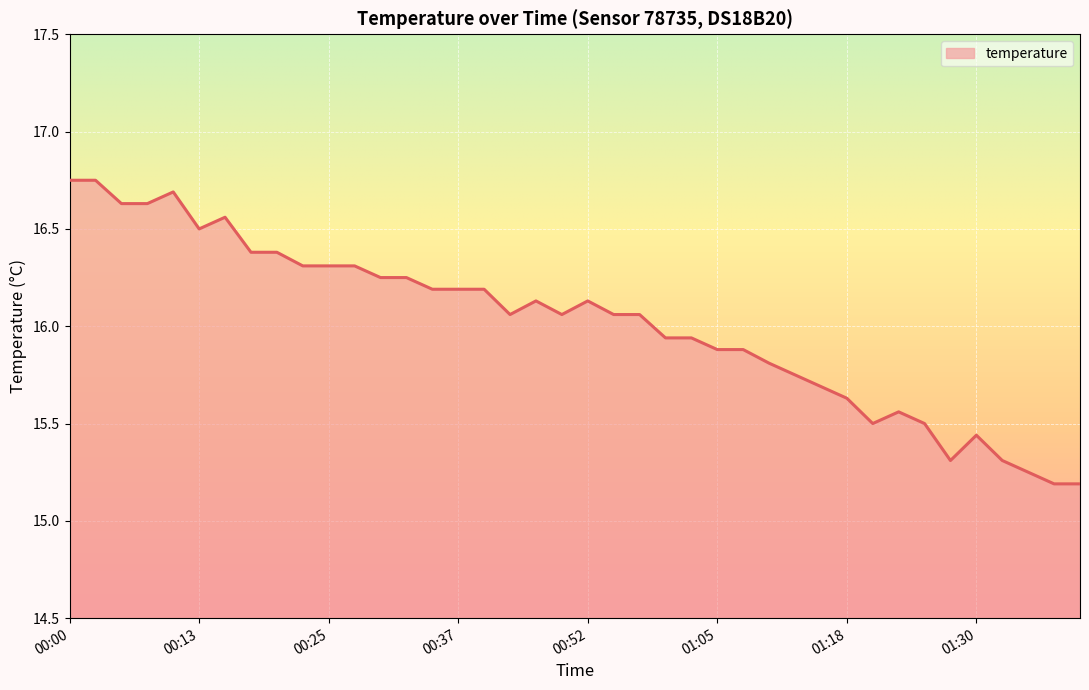

What is the difference between the maximum and minimum values?

1.6